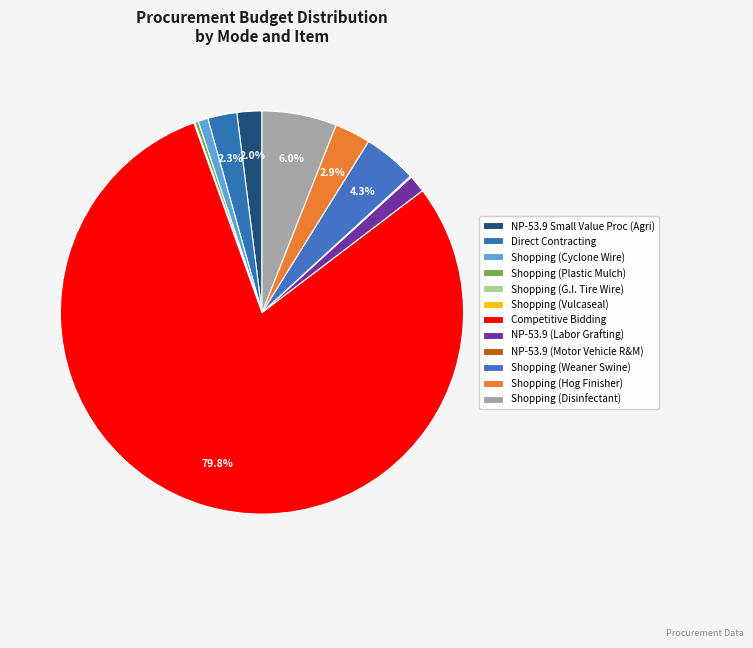

What is the change in value from Shopping (Weaner Swine) to Shopping (Disinfectant)?

+42000